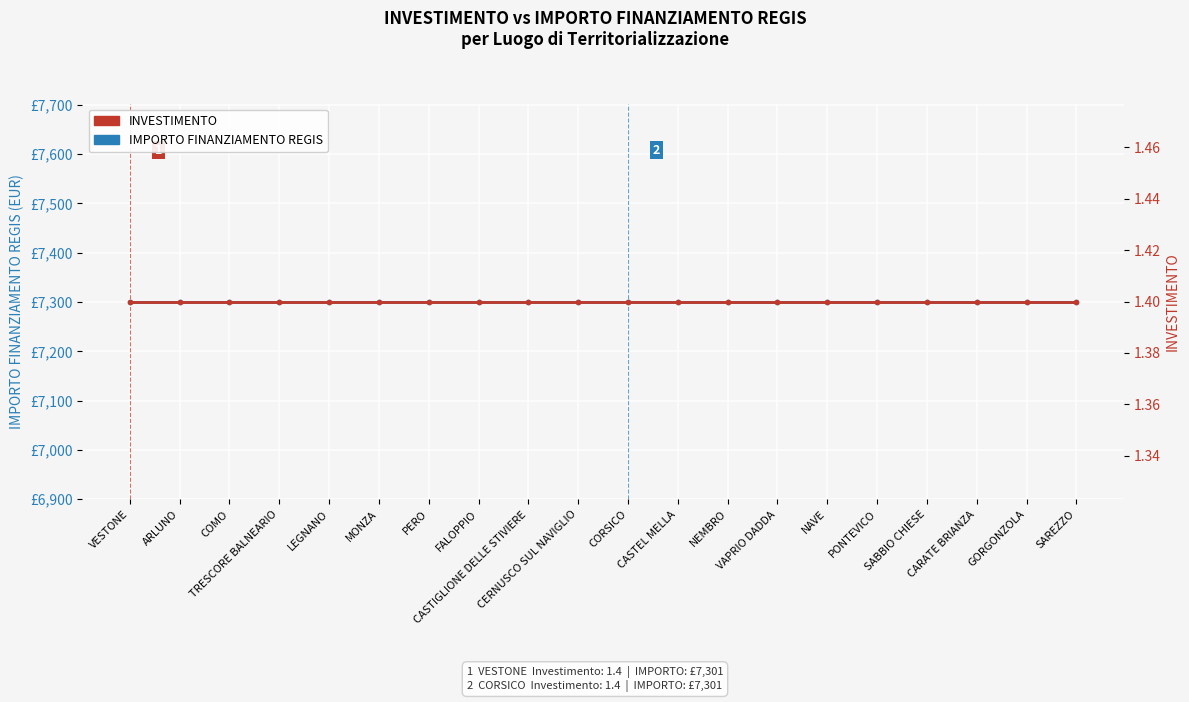

What is the spread (max minus min) of values at GORGONZOLA?

7299.6